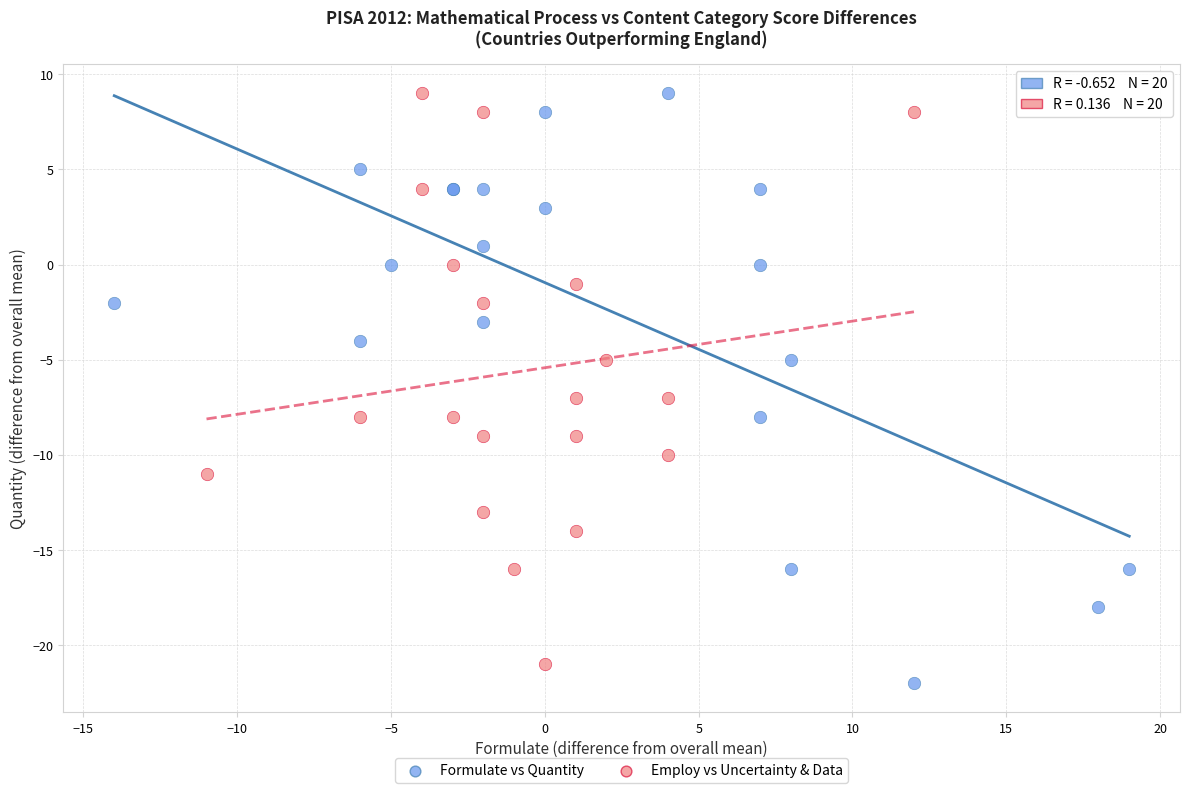

Which series reaches the minimum Y coordinate?

Formulate vs Quantity